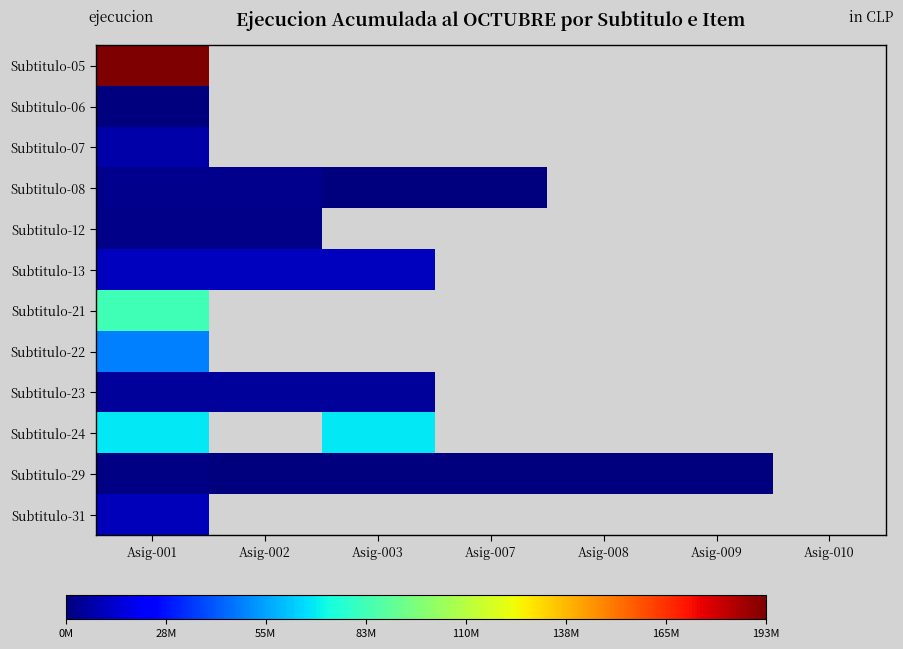

At which category is the sum across all series the highest?

Asig-001